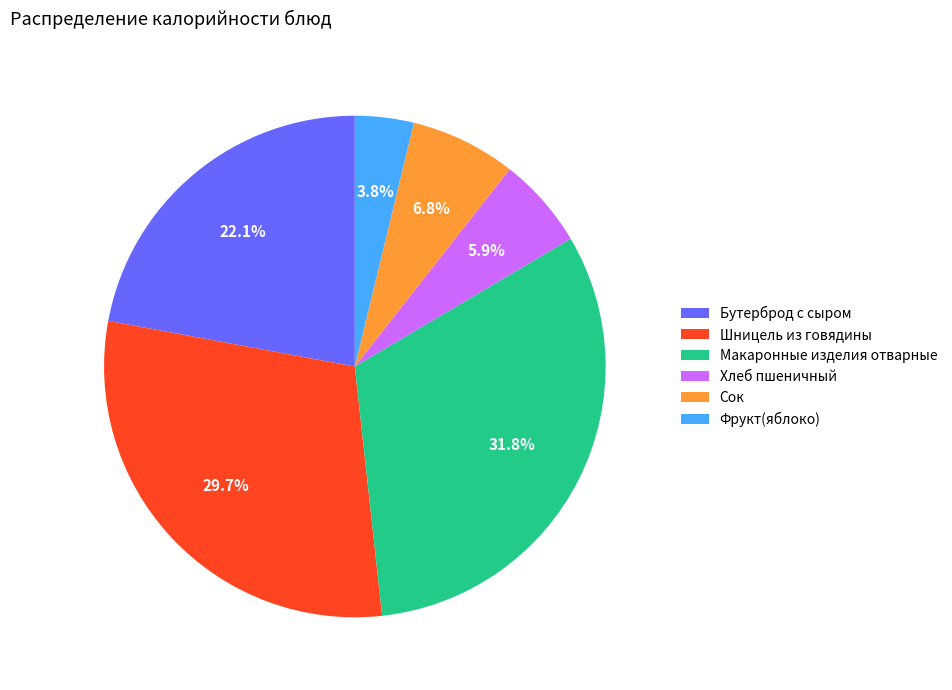

Between Шницель из говядины and Бутерброд с сыром, which is larger?

Шницель из говядины